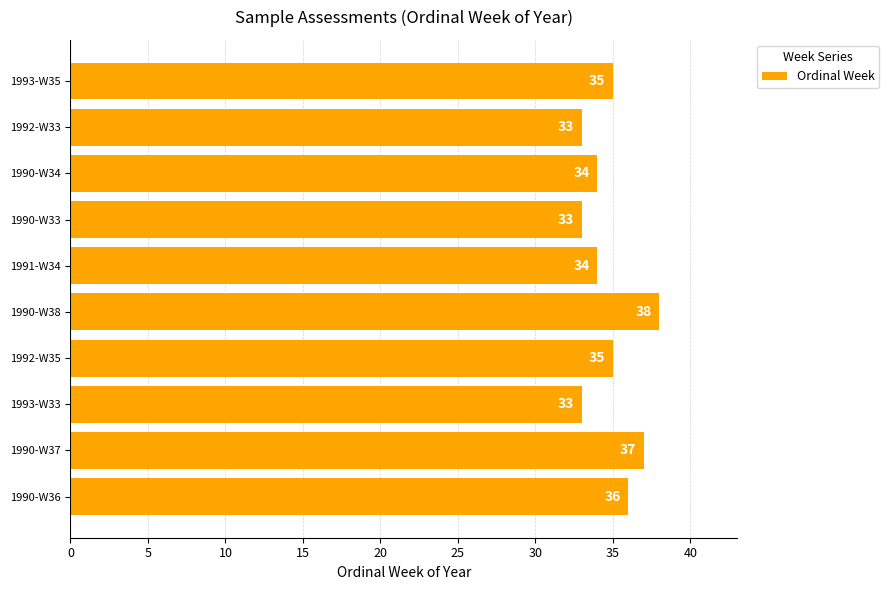

What is the greatest value displayed?

38